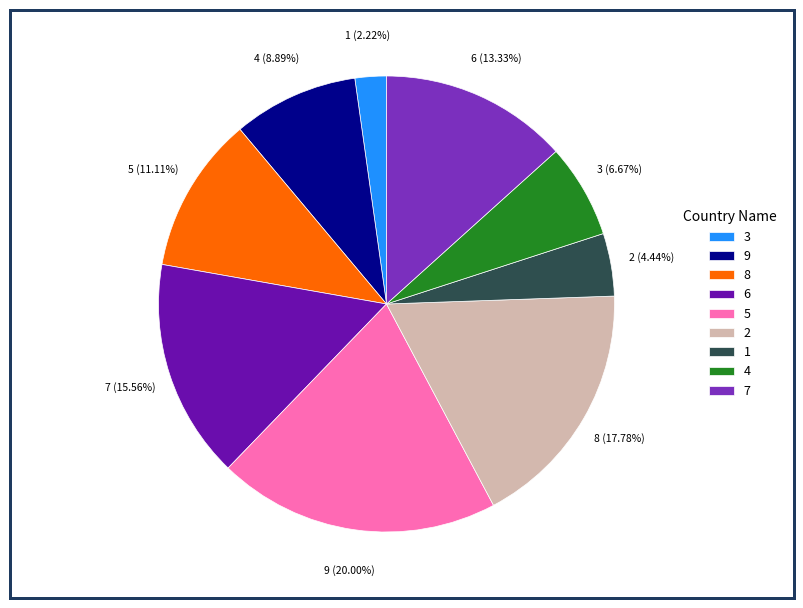

Is there any slice that represents more than half of the pie?

No